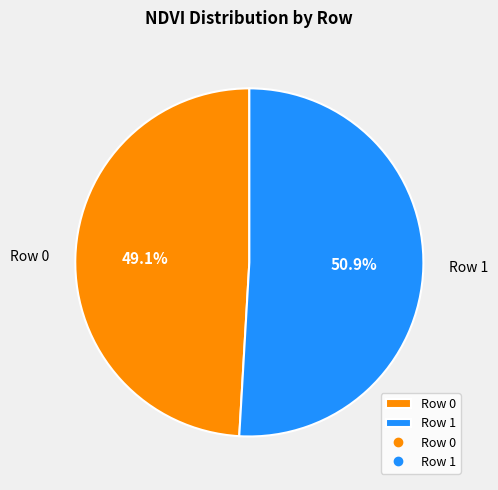

To the nearest percent, what is the difference between the Row 1 and Row 0 slice percentages?

2%